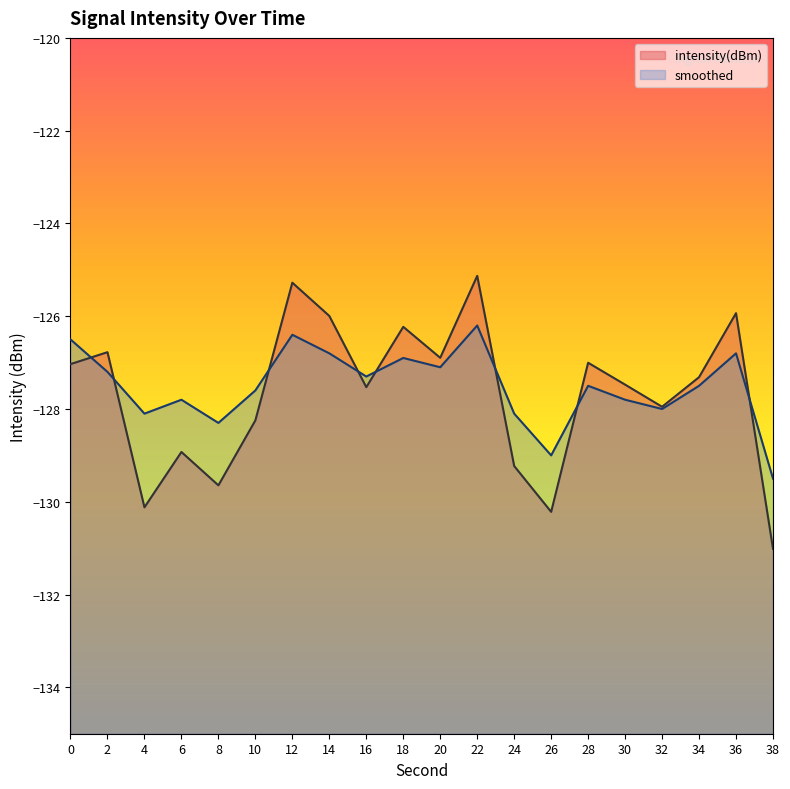

What is the sum of the smoothed values at 20 and 22?

-253.3